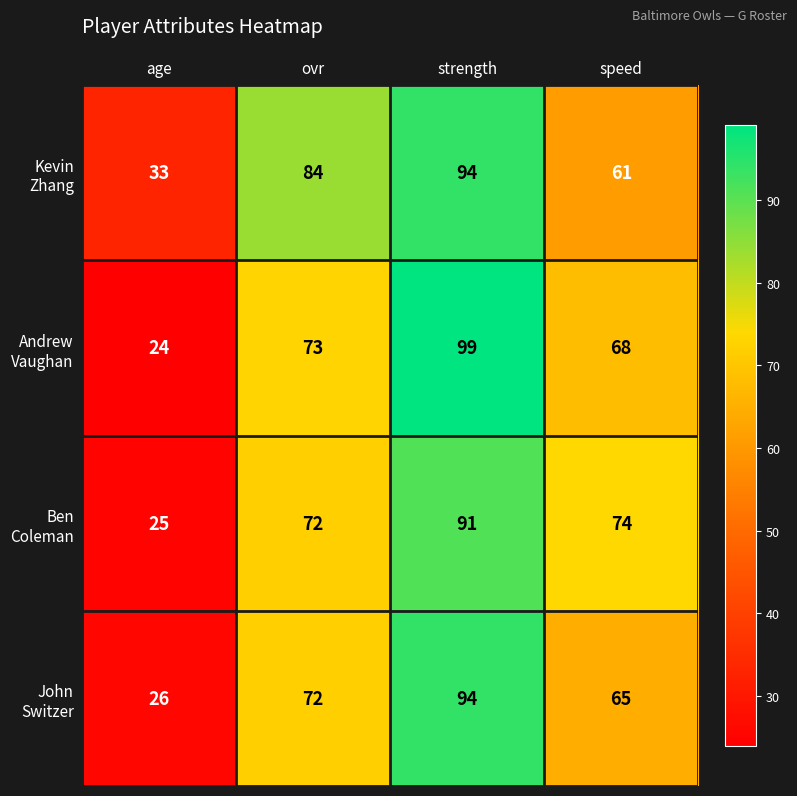

At which category is the sum across all series the highest?

strength